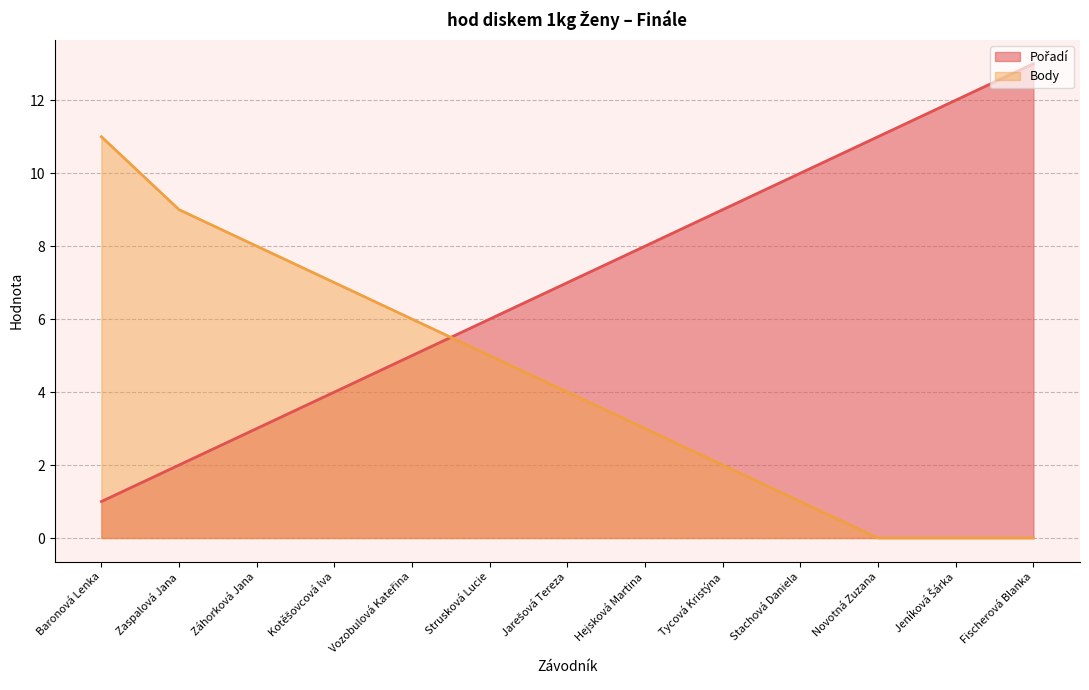

At which category is the sum across all series the highest?

Fischerová Blanka